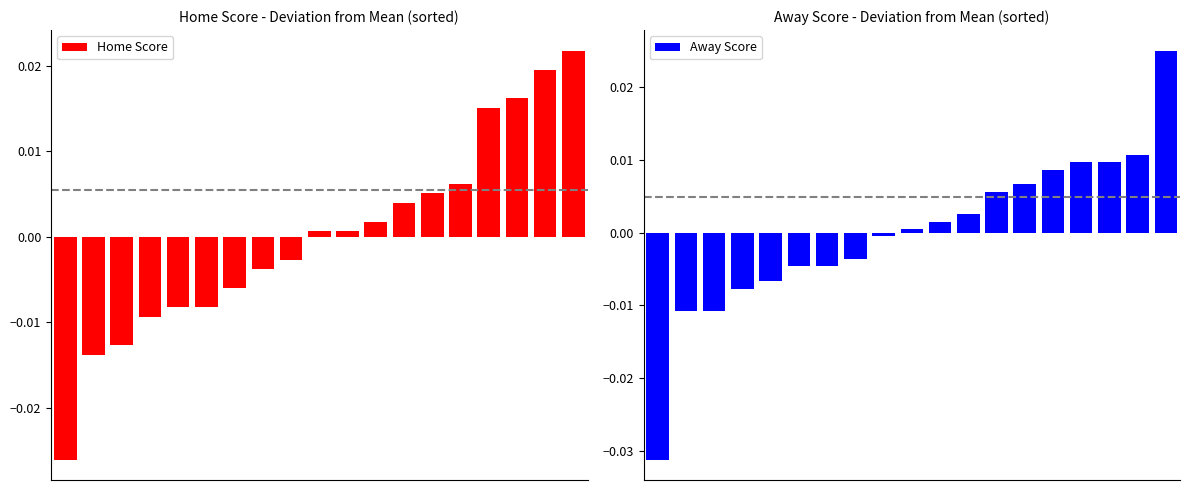

How many series are shown in this chart?

2